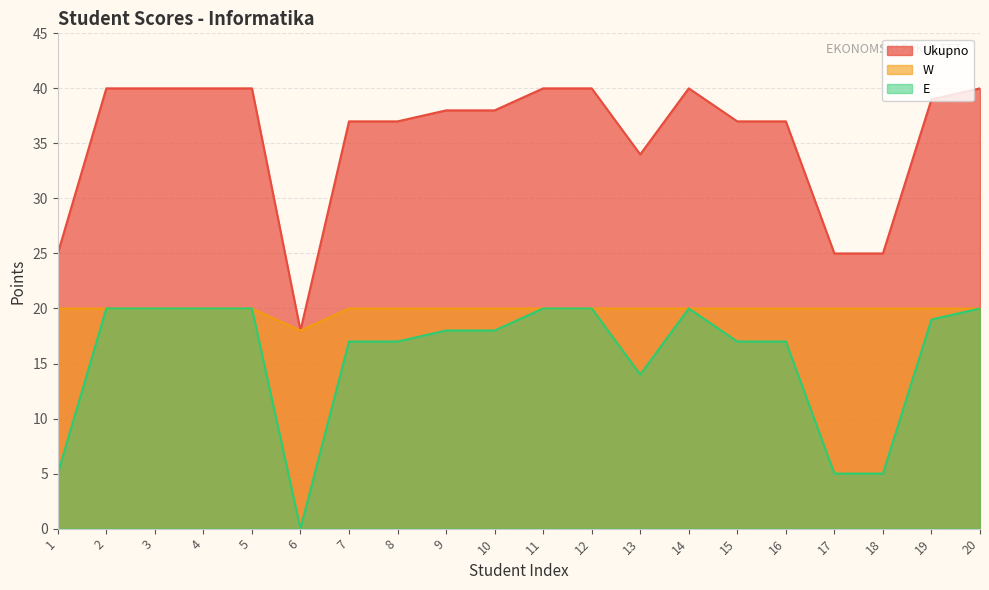

True or false: E and Ukupno cross at least once.

False